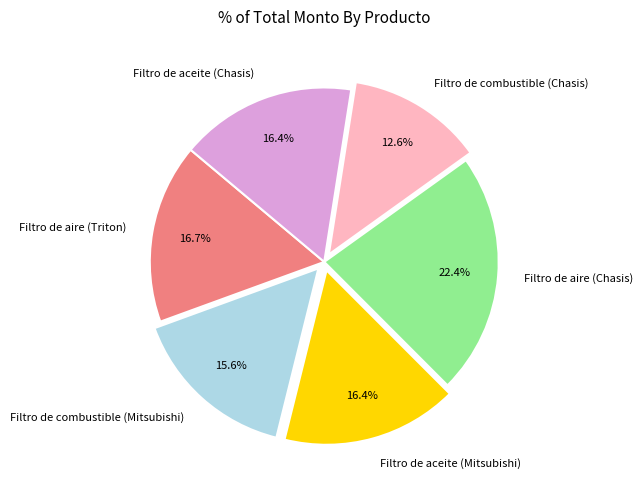

Combined, do Filtro de combustible (Mitsubishi) and Filtro de combustible (Chasis) account for over 50%?

No